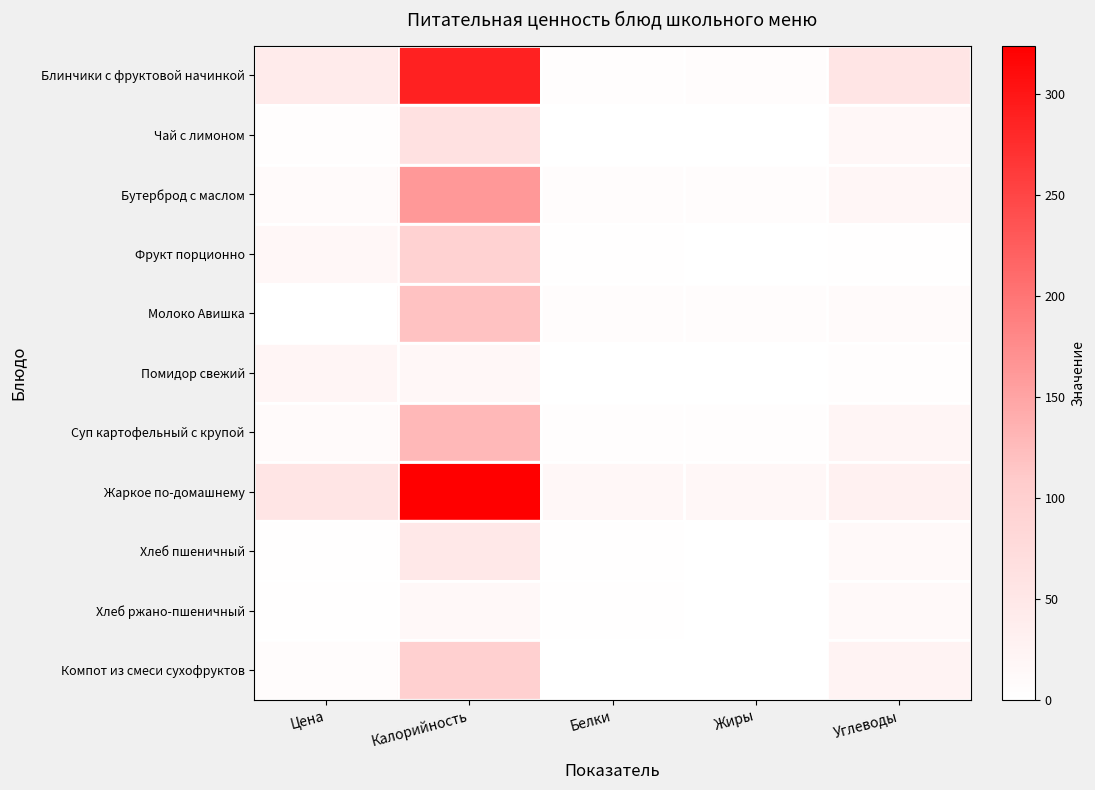

Reading left to right, transcribe all the data shown in this chart.

Блинчики с фруктовой начинкой: Цена=41.3	Калорийность=288.0	Белки=3.6	Жиры=6.0	Углеводы=54.0
Чай с лимоном: Цена=3.8	Калорийность=62.5	Белки=0.3	Жиры=0.1	Углеводы=15.2
Бутерброд с маслом: Цена=10.9	Калорийность=162.2	Белки=6.5	Жиры=7.3	Углеводы=17.8
Фрукт порционно: Цена=17.0	Калорийность=94.5	Белки=1.5	Жиры=0.5	Углеводы=2.1
Молоко Авишка: Цена=0.0	Калорийность=117.6	Белки=5.6	Жиры=6.4	Углеводы=9.4
Помидор свежий: Цена=20.4	Калорийность=17.1	Белки=0.9	Жиры=0.2	Углеводы=3.0
Суп картофельный с крупой: Цена=10.0	Калорийность=127.9	Белки=3.1	Жиры=3.3	Углеводы=20.8
Жаркое по-домашнему: Цена=53.4	Калорийность=323.6	Белки=15.7	Жиры=16.5	Углеводы=28.1
Хлеб пшеничный: Цена=2.5	Калорийность=46.9	Белки=2.0	Жиры=1.0	Углеводы=13.0
Хлеб ржано-пшеничный: Цена=2.1	Калорийность=14.0	Белки=2.0	Жиры=1.0	Углеводы=13.0
Компот из смеси сухофруктов: Цена=5.6	Калорийность=98.6	Белки=0.2	Жиры=0.0	Углеводы=24.4